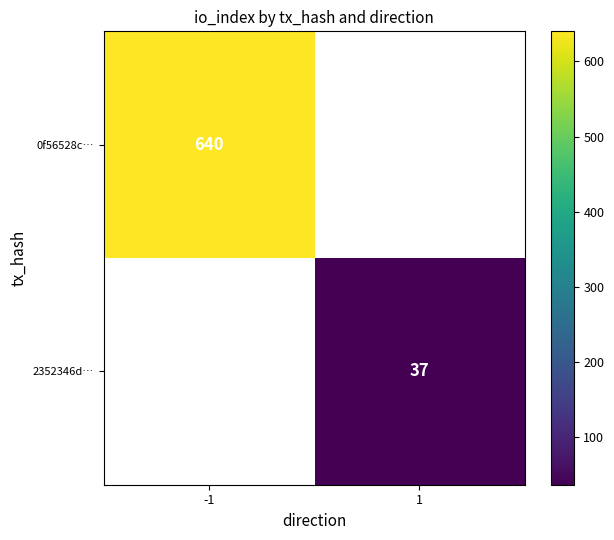

True or false: 0f56528c… has a value of 640 at -1.

True